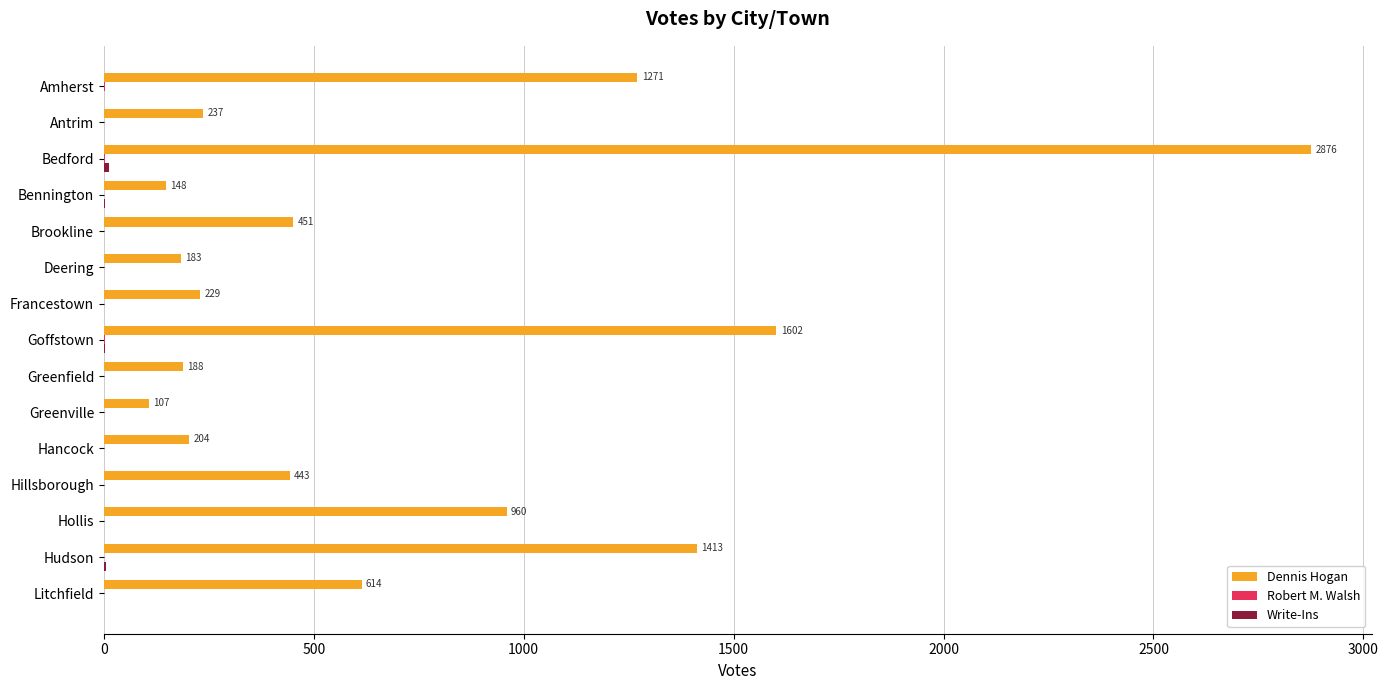

Which label corresponds to the largest value in the chart?

Bedford